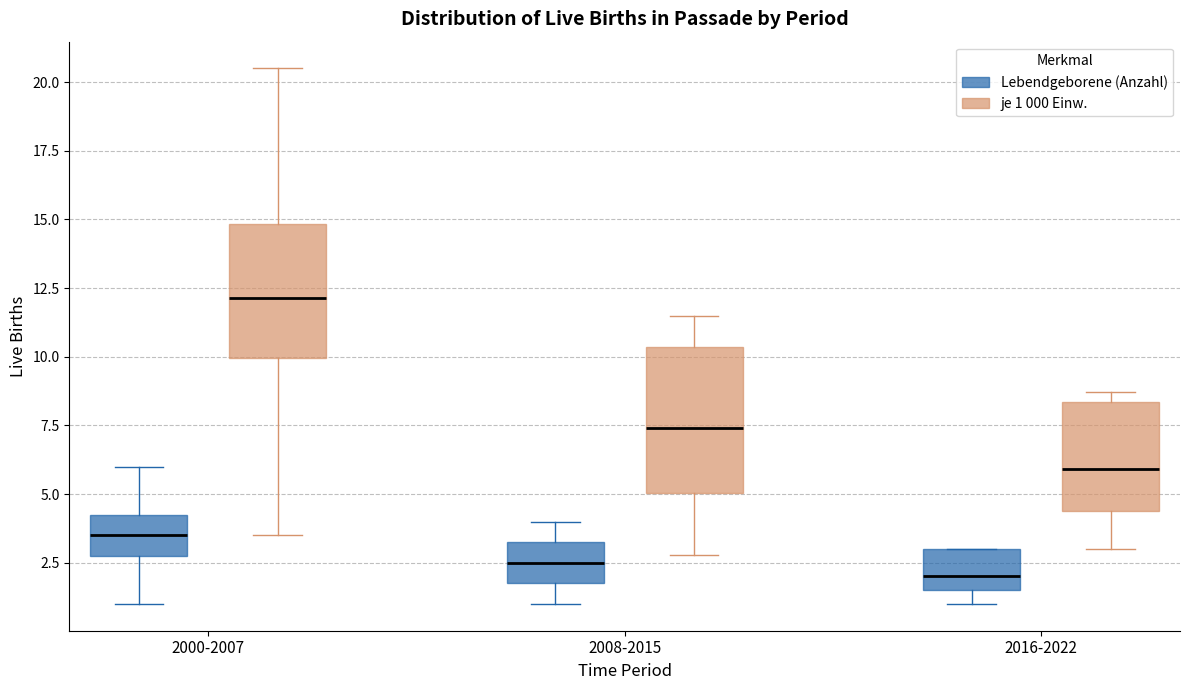

Reading left to right, transcribe this box plot: for each box, give where its median line is, the range the box spans, and where its two whiskers end, as read against the y-axis. The values are not printed on the chart, so give them approximately, as read against the axis.

2000-2007 (Lebendgeborene (Anzahl)): median 3.5, box 3.0 to 4.5, whiskers 1.0 to 6.0
2000-2007 (je 1 000 Einw.): median 12.0, box 10.0 to 15.0, whiskers 3.5 to 20.5
2008-2015 (Lebendgeborene (Anzahl)): median 2.5, box 2.0 to 3.5, whiskers 1.0 to 4.0
2008-2015 (je 1 000 Einw.): median 7.5, box 5.0 to 10.5, whiskers 3.0 to 11.5
2016-2022 (Lebendgeborene (Anzahl)): median 2.0, box 1.5 to 3.0, whiskers 1.0 to 3.0
2016-2022 (je 1 000 Einw.): median 6.0, box 4.5 to 8.5, whiskers 3.0 to 8.5 (just above the box's upper edge)